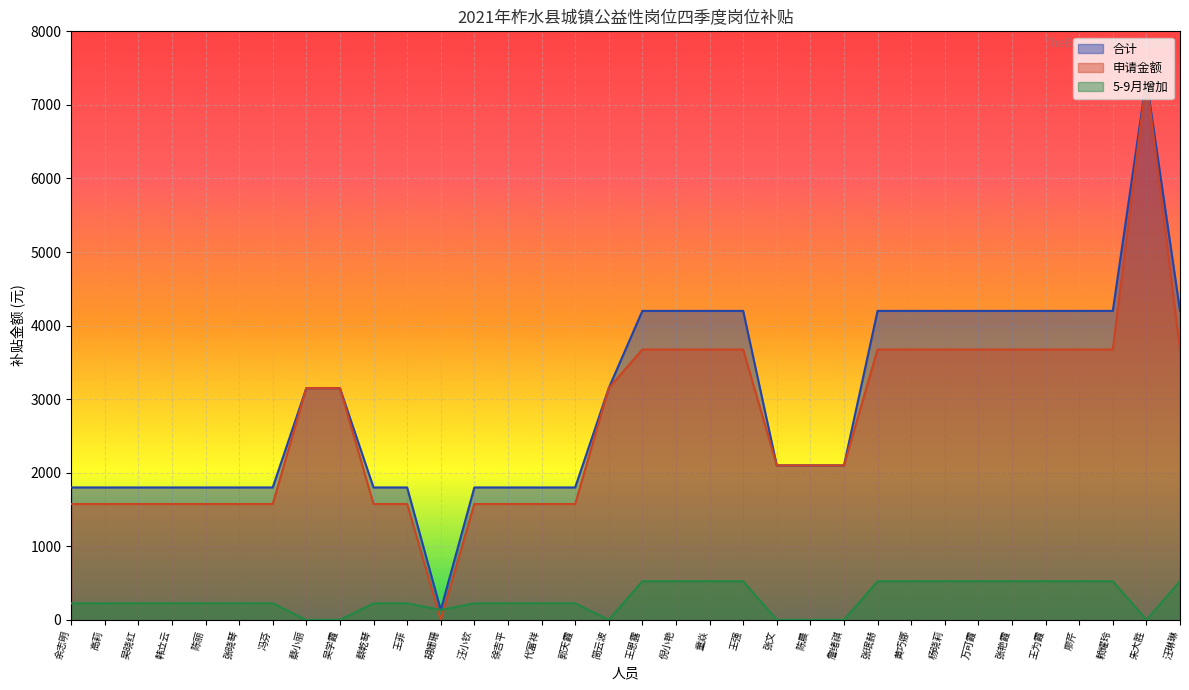

What is the average value of the 申请金额 series?

2687